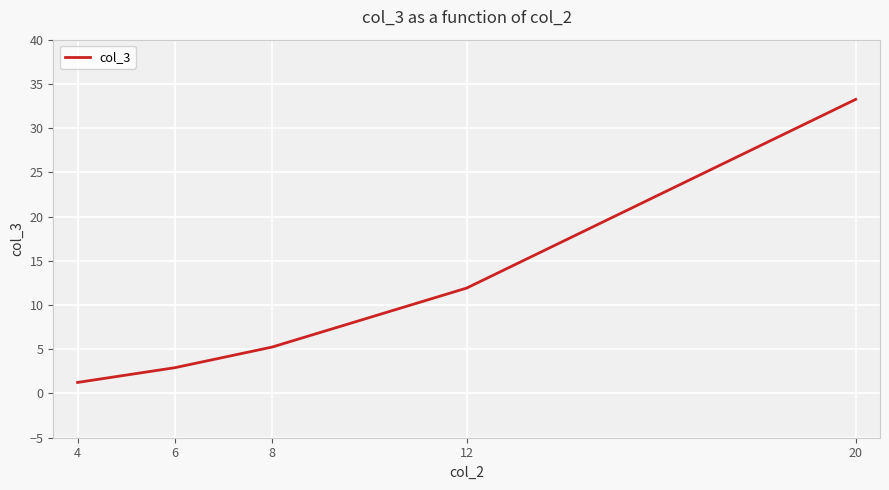

Where is the data nearest to the value 17?

12